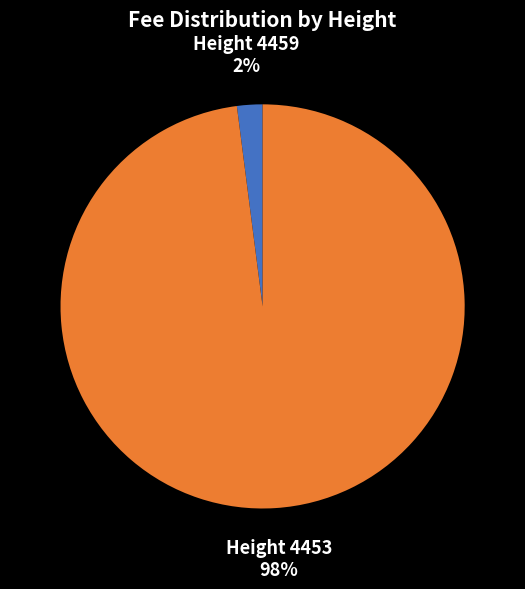

Do Height 4459 and Height 4453 together represent more than half of the pie?

Yes